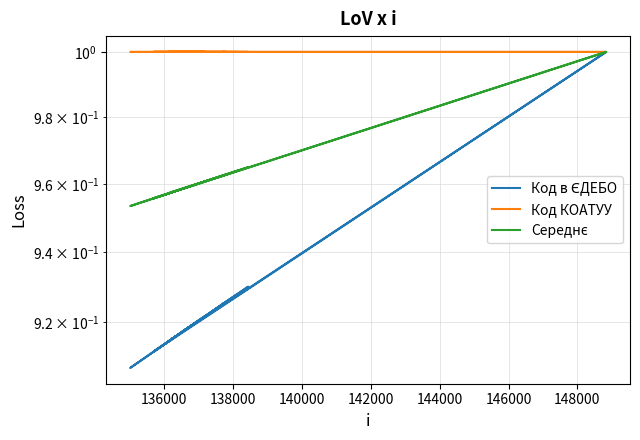

Is the value of Код КОАТУУ at 11 greater than the value of Код в ЄДЕБО at 140000?

Yes